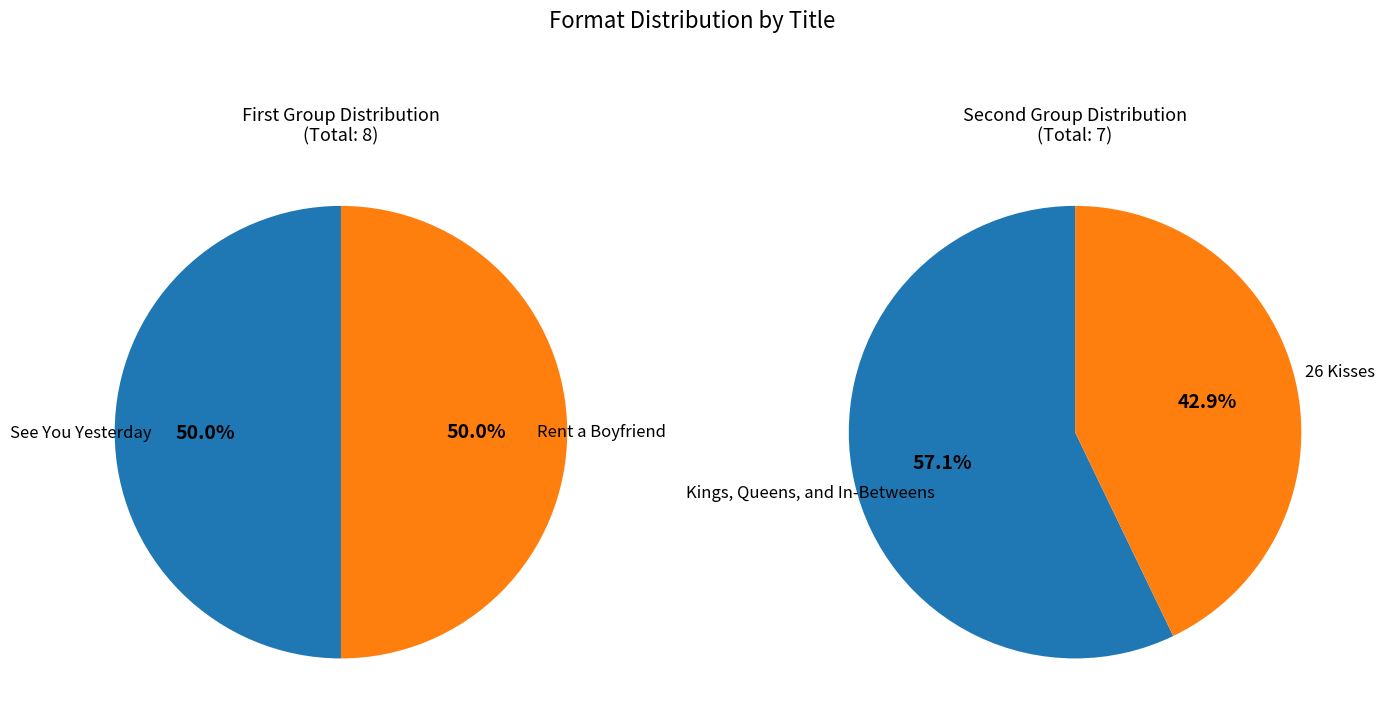

How many segments does this pie chart have?

4